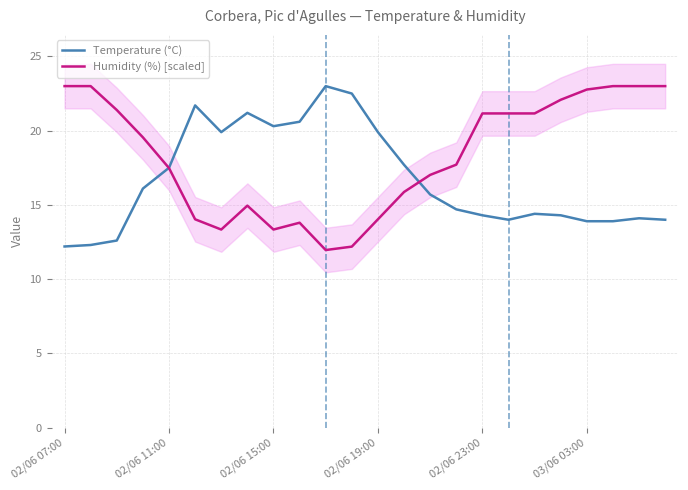

How many values in the Temperature (°C) series exceed 15?

12